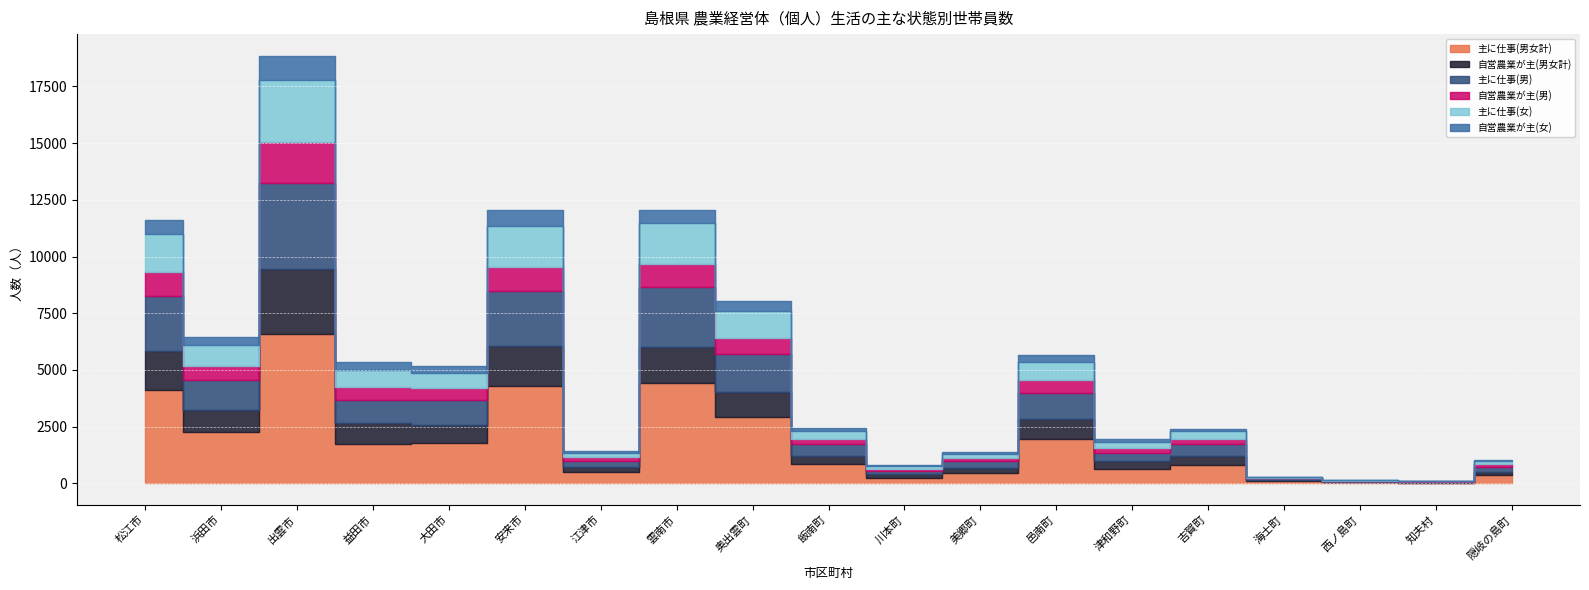

What is the value of the 自営農業が主(女) point at the 10th from the left?

131